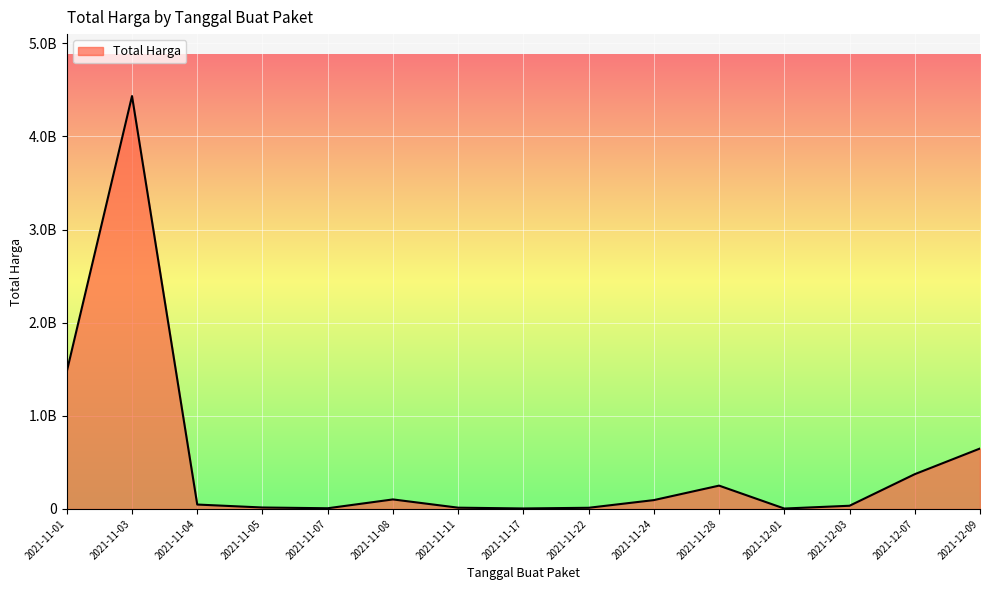

Is this an area chart (filled region under the line)?

Yes